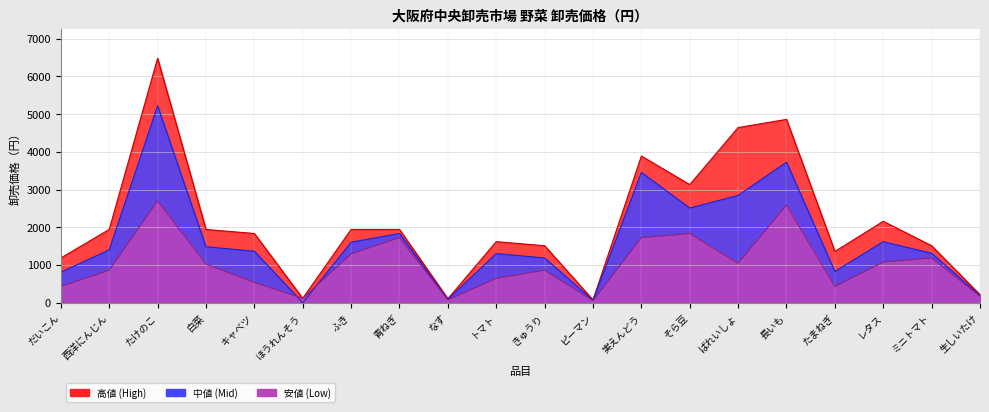

Which category has the highest value in the 高値 series?

たけのこ